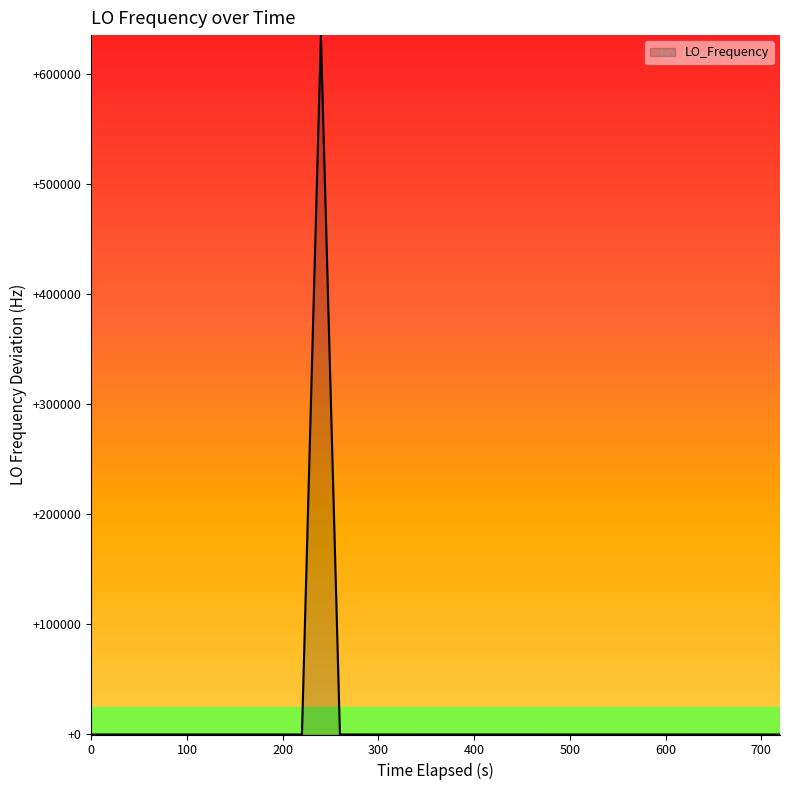

What is the greatest value displayed?

635708.7